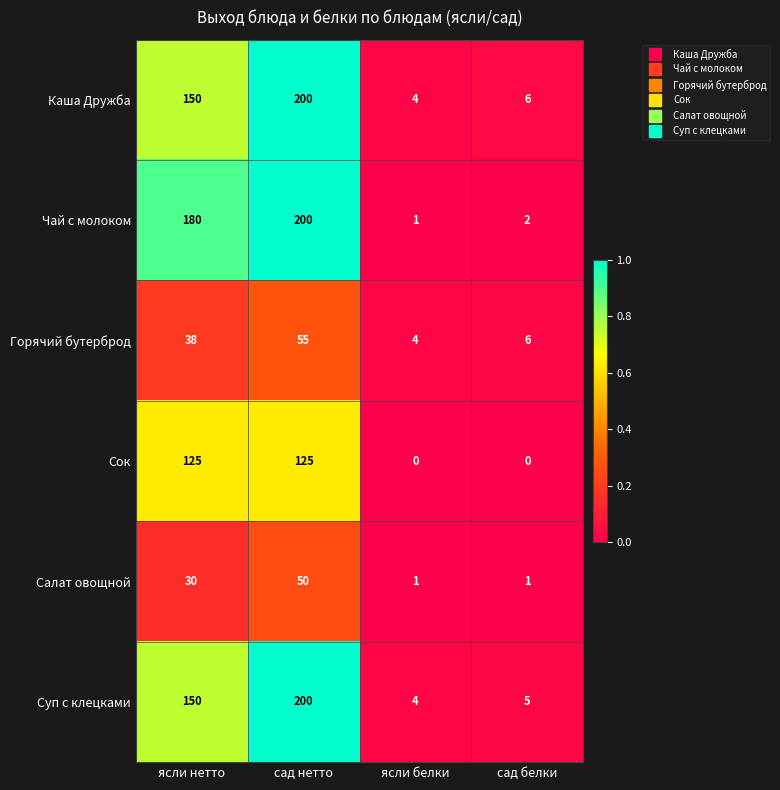

What is the difference between the second highest and second lowest values in the Сок series?

125